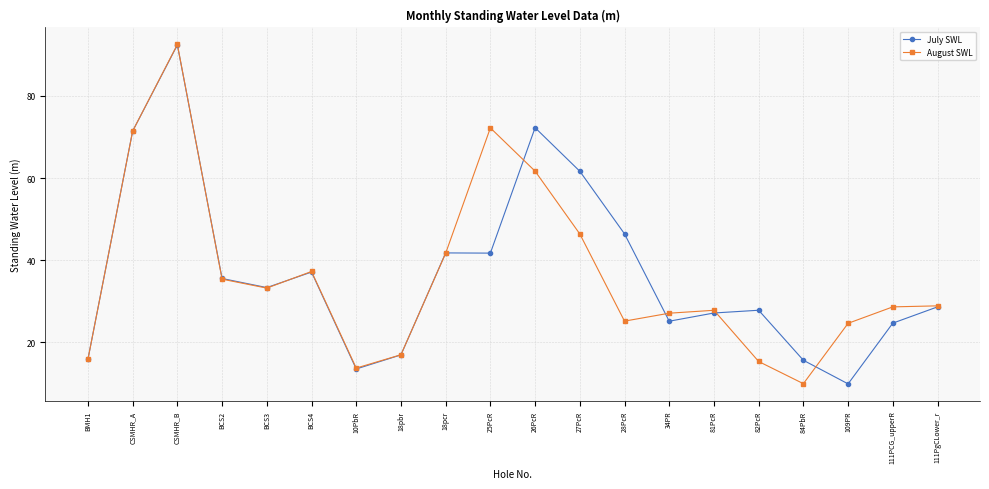

At which label is August SWL closest to 51?

27PcR